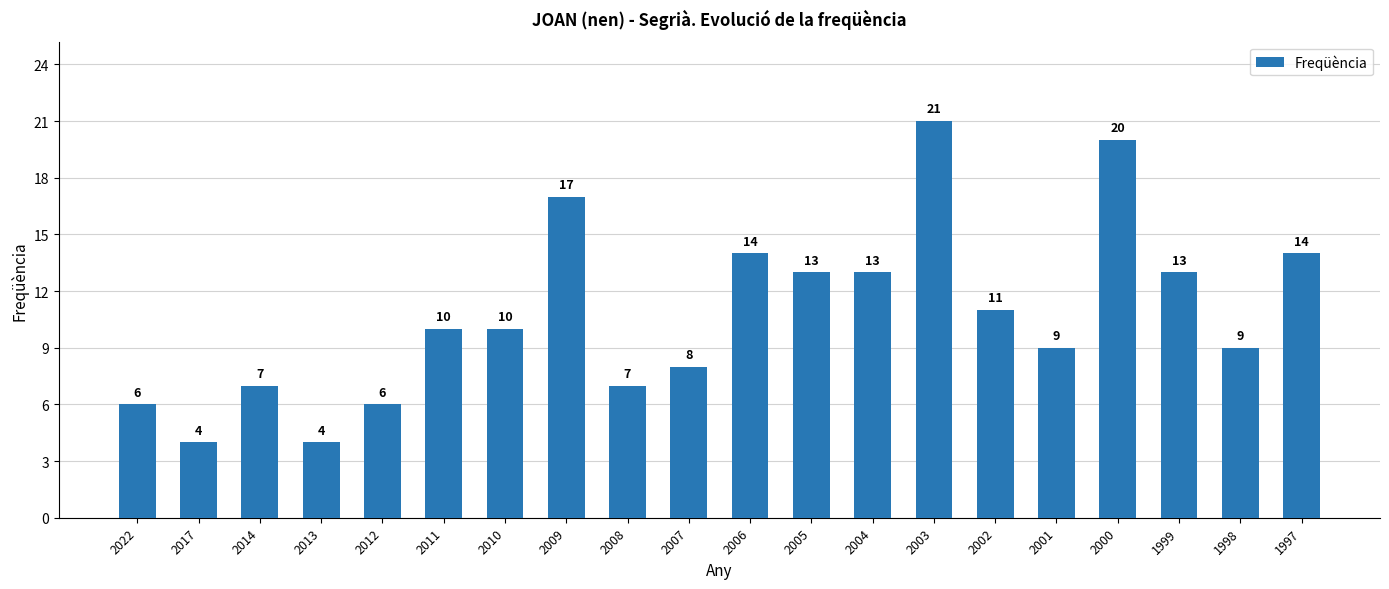

Reading right to left, extract all data points from this chart.

1997=14	1998=9	1999=13	2000=20	2001=9	2002=11	2003=21	2004=13	2005=13	2006=14	2007=8	2008=7	2009=17	2010=10	2011=10	2012=6	2013=4	2014=7	2017=4	2022=6